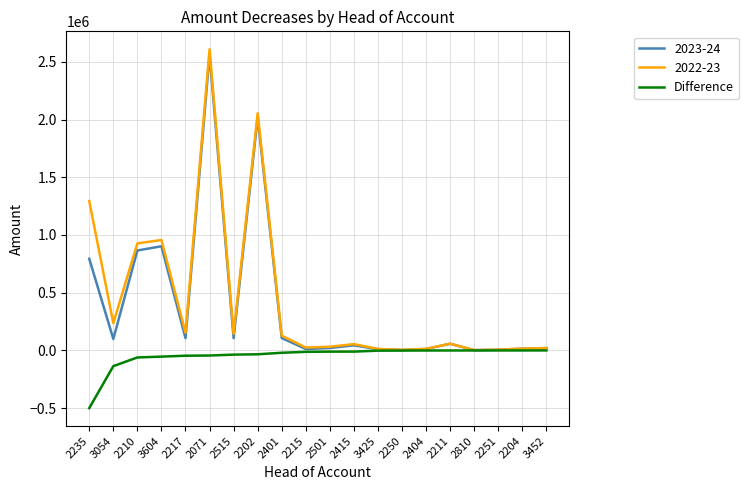

Is the value of 2022-23 at 3604 greater than the value of Difference at 2810?

Yes